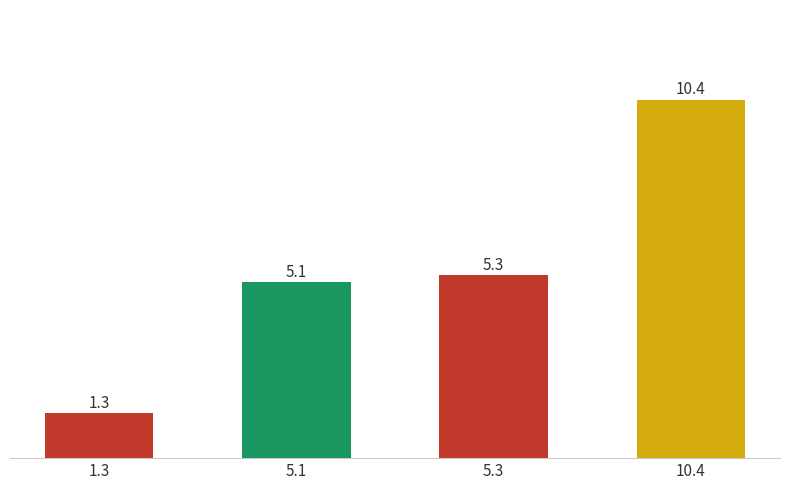

Where is the data nearest to the value 5?

5.1